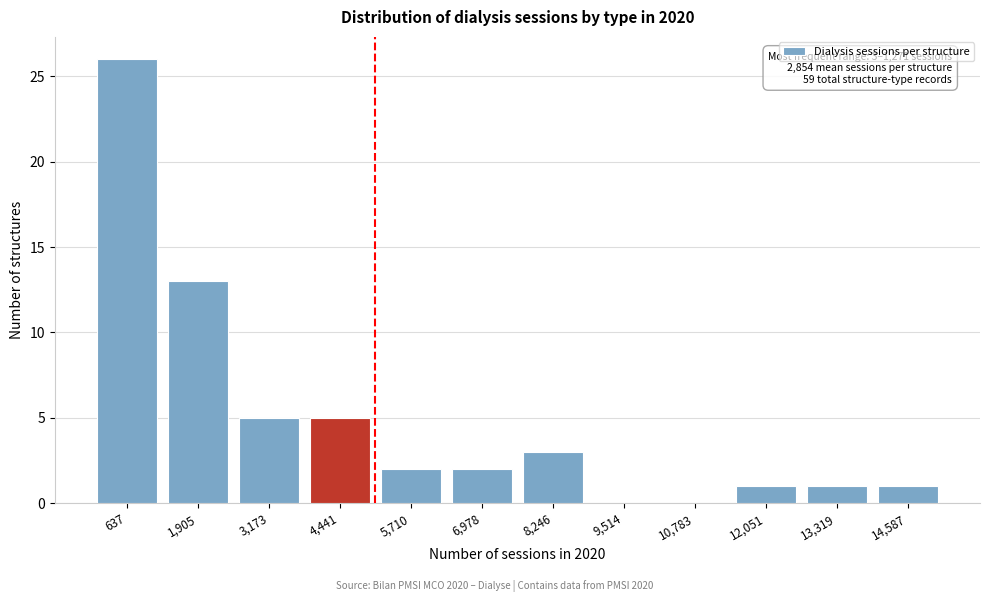

Reading left to right, what are all the values shown in this chart?

637=26	1,905=13	3,173=5	4,441=5	5,710=2	6,978=2	8,246=3	9,514=0	10,783=0	12,051=1	13,319=1	14,587=1